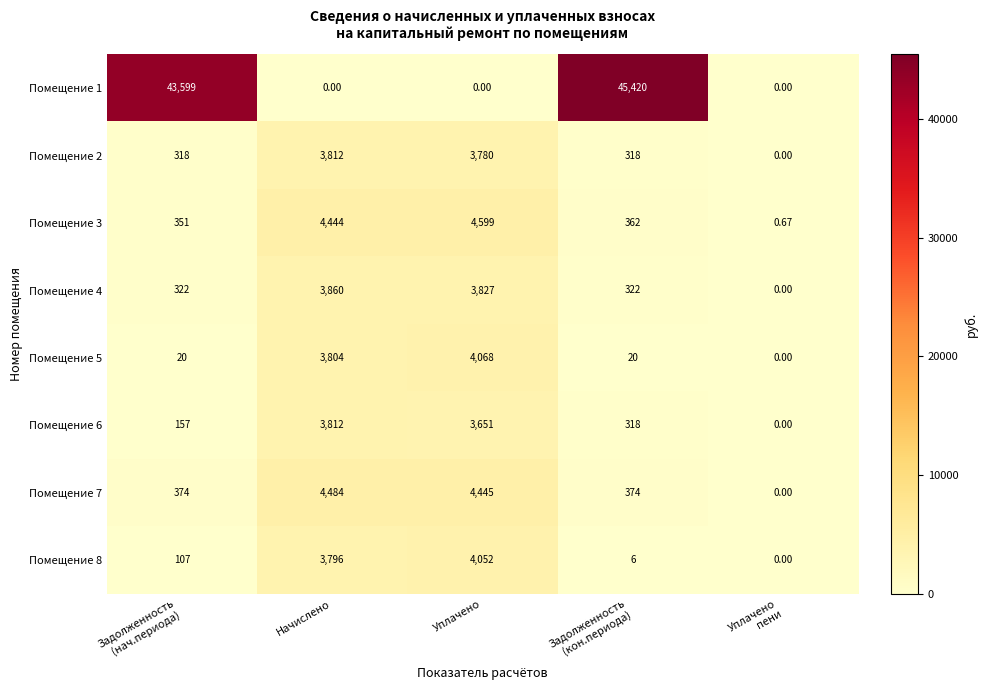

At which label is Помещение 5 closest to 2034?

Начислено